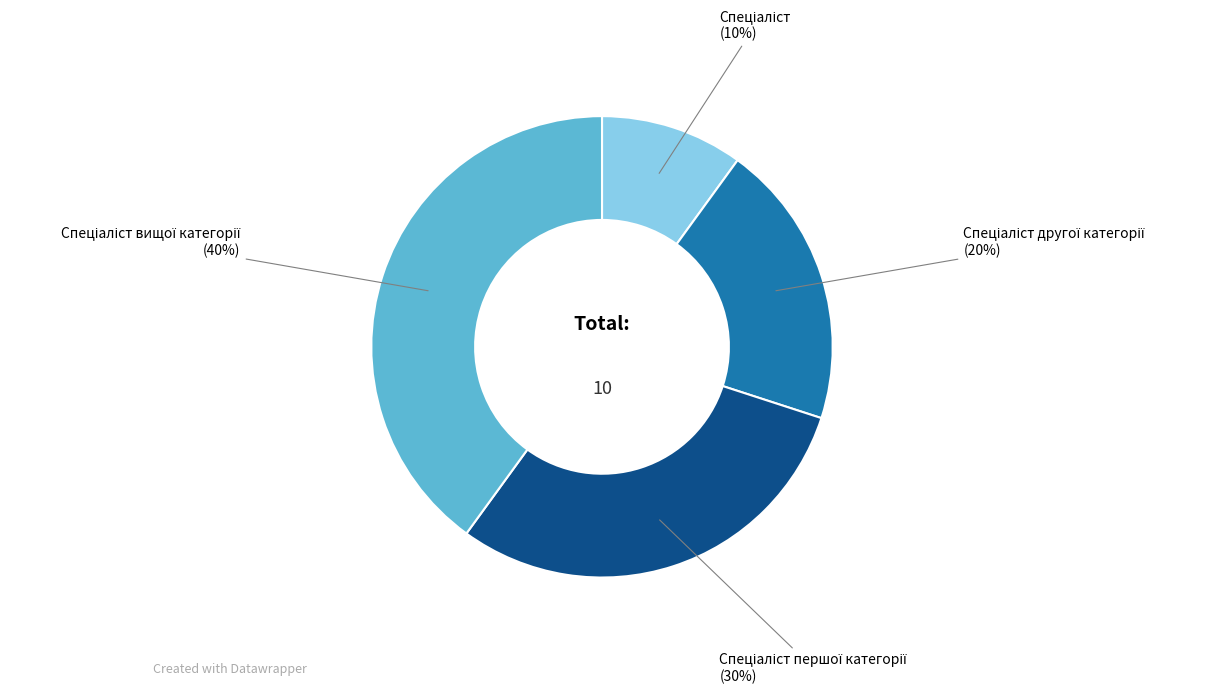

To the nearest percent, what is the difference between the largest and smallest slice percentages?

30%